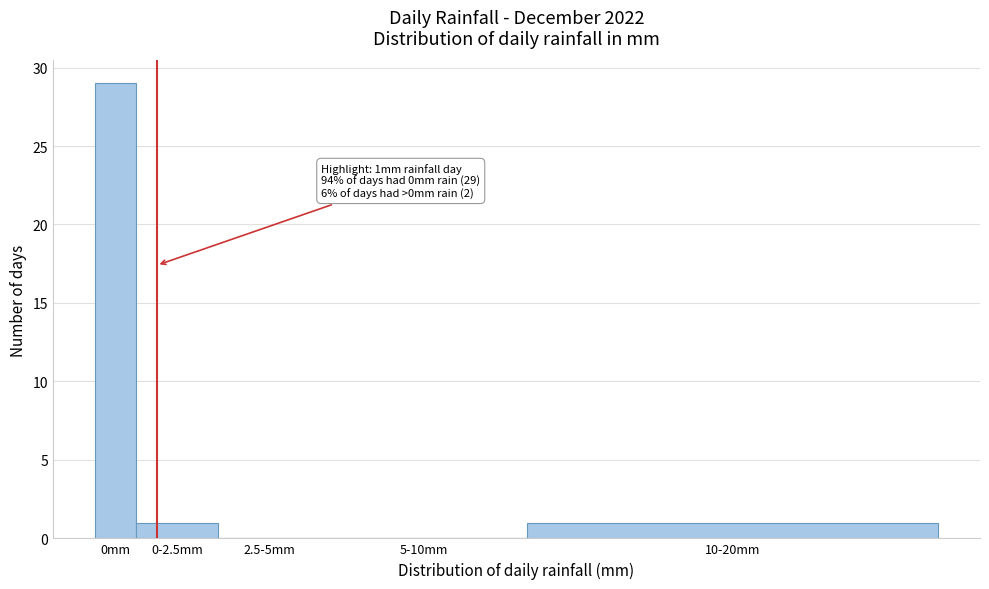

Reading right to left, extract all data points from this chart.

10-20mm=1	5-10mm=0	2.5-5mm=0	0-2.5mm=1	0mm=29